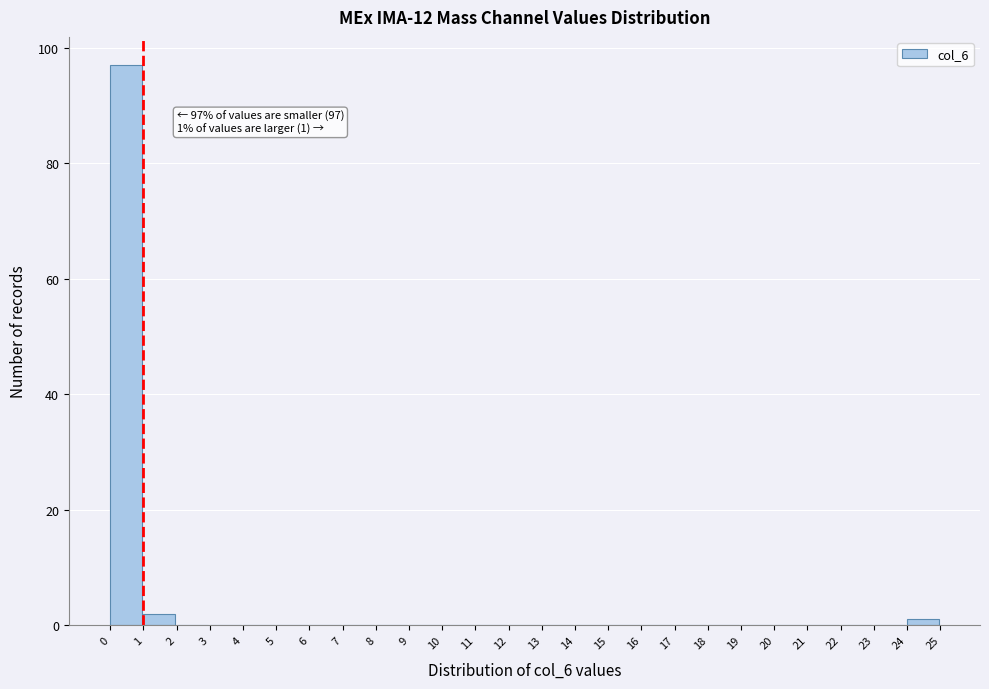

Over which range of the x-axis is the bar tallest?

0 to 1